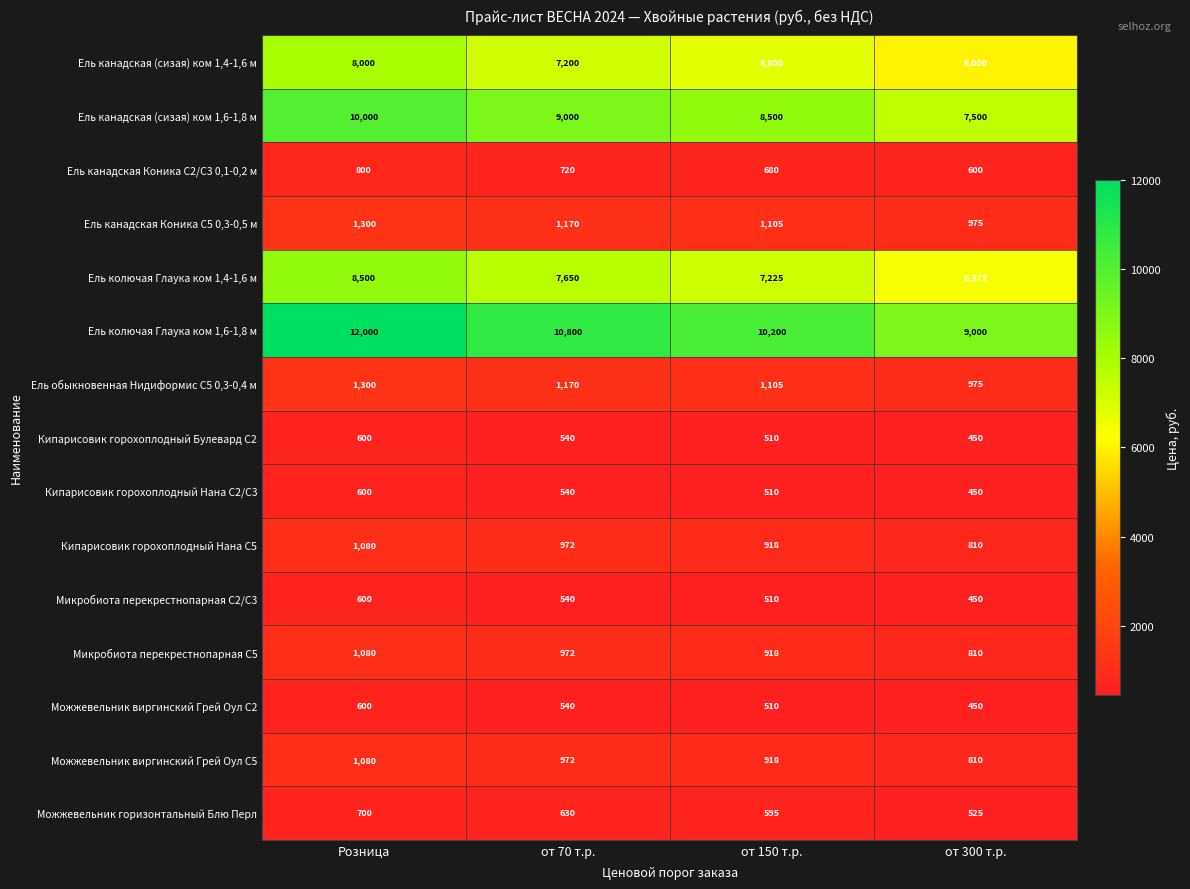

What is the difference between the second highest and minimum values in the Микробиота перекрестнопарная С5 series?

162